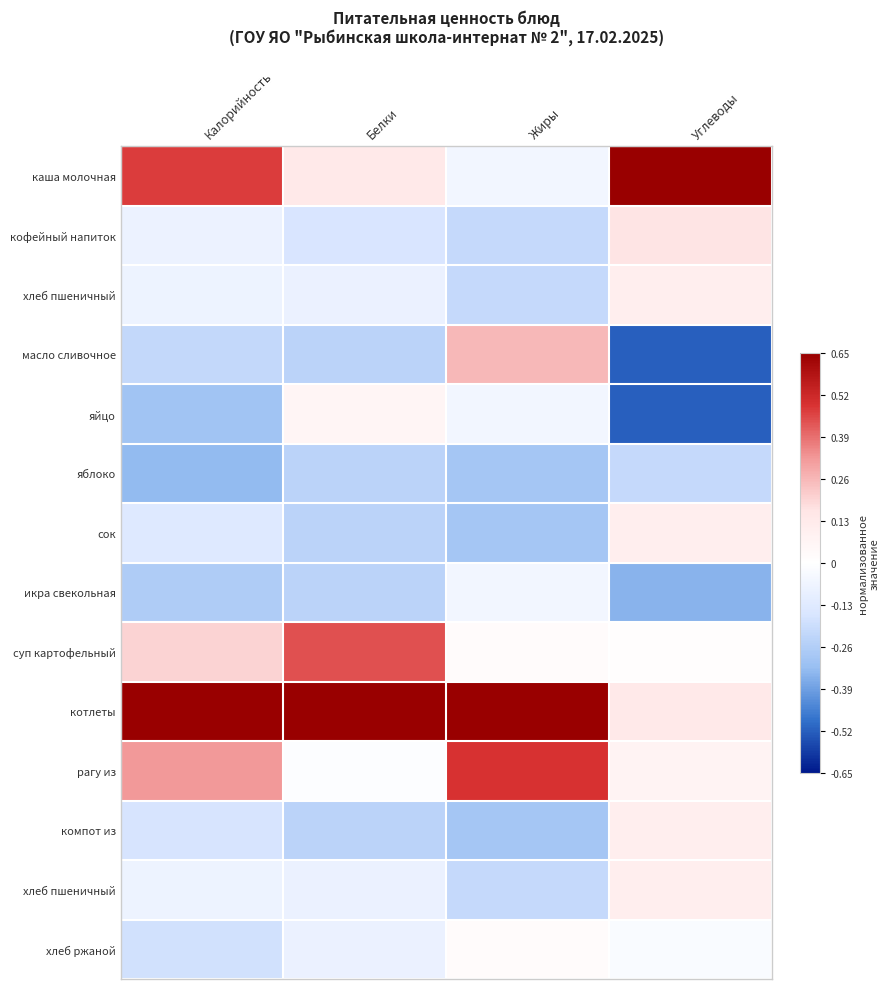

What is the spread (max minus min) of values at Белки?

0.9